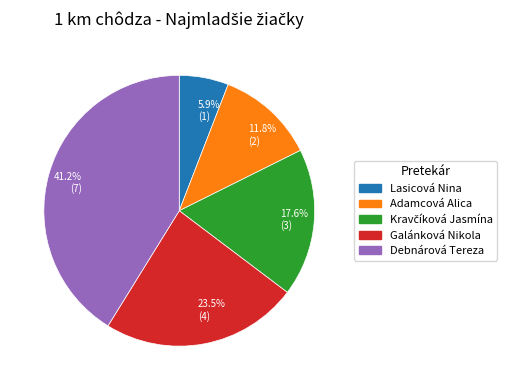

Is there any slice that represents more than half of the pie?

No